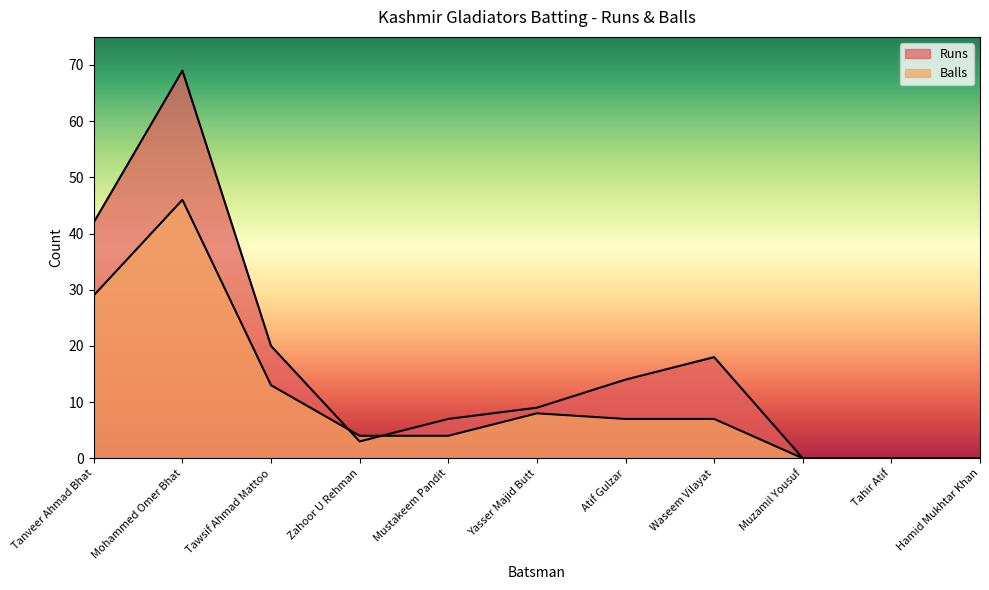

What is the label of the 5th point from the left?

Mustakeem Pandit